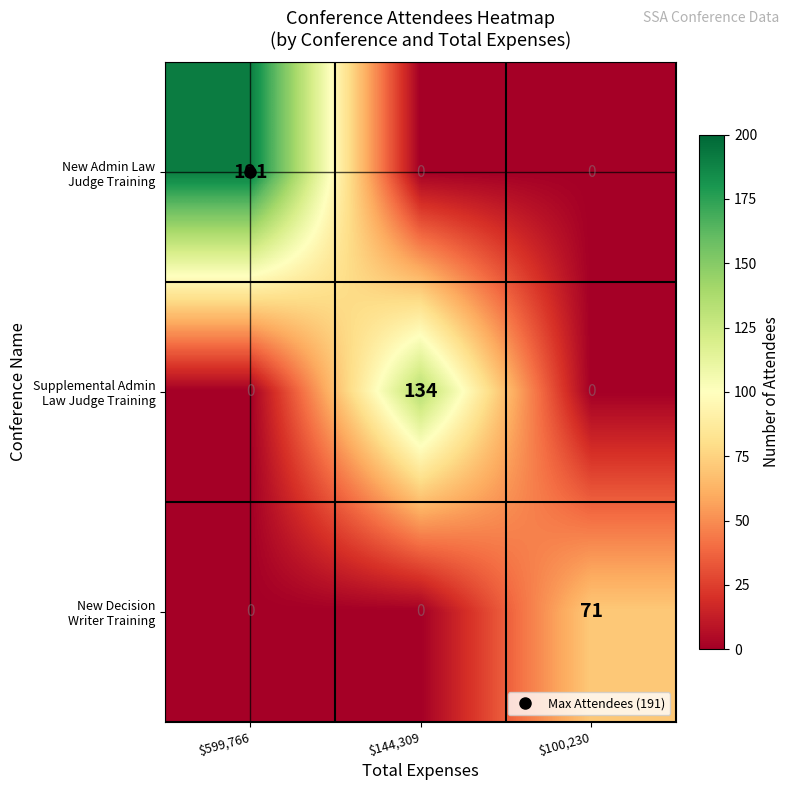

How many categories are shown in the chart?

3